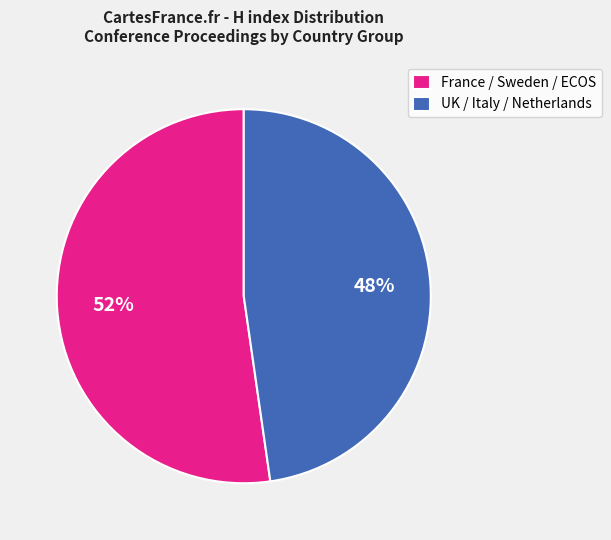

Which slice is the largest?

France / Sweden / ECOS